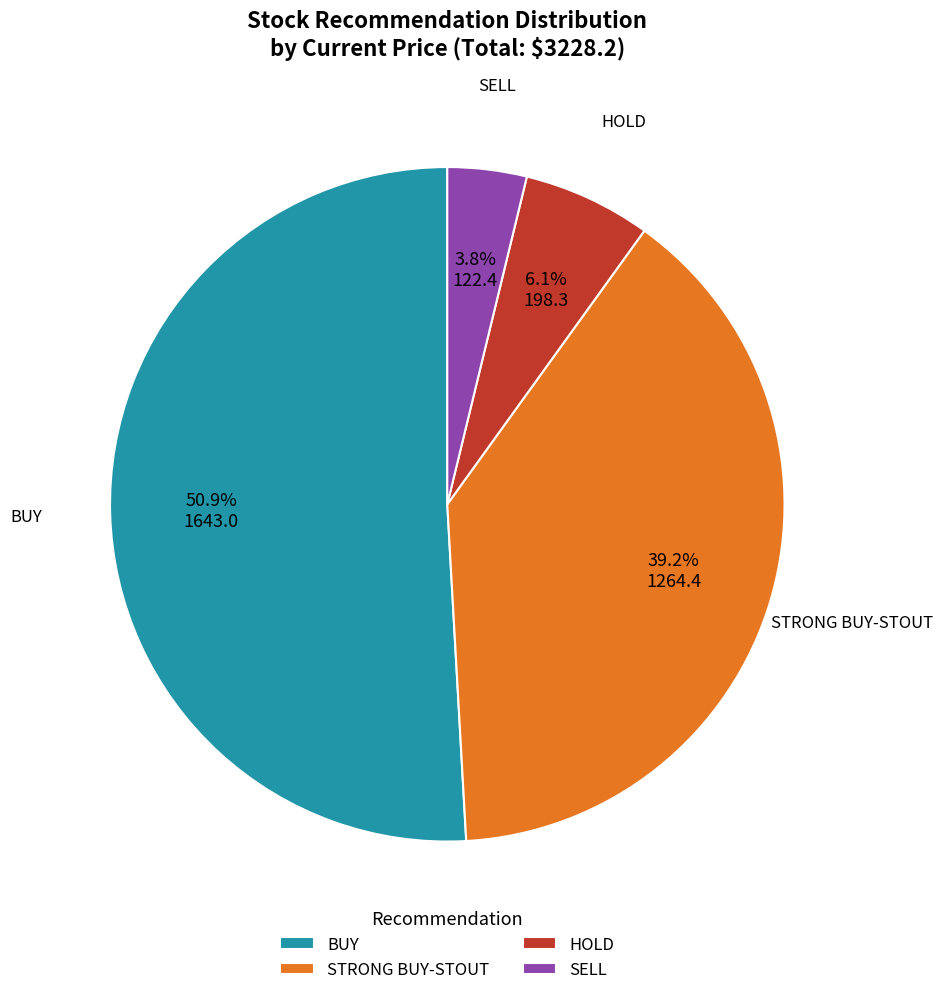

Rank the categories by value from lowest to highest.

SELL, HOLD, STRONG BUY-STOUT, BUY